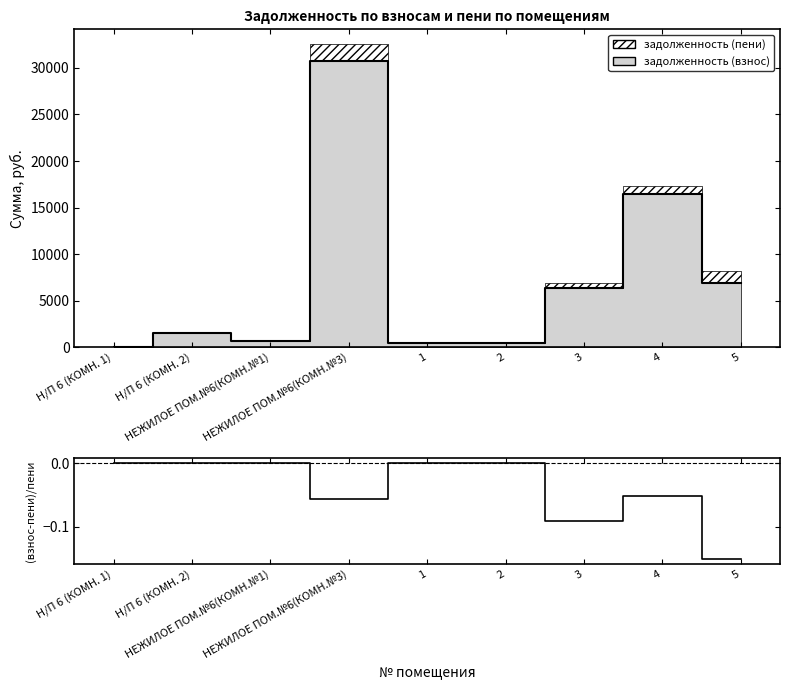

True or false: задолженность (взнос) line has more than 1 interior local peaks.

True